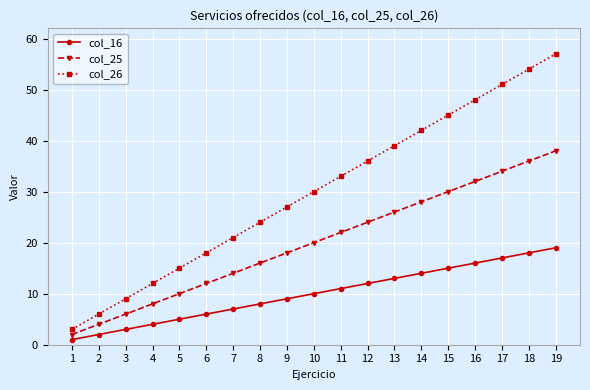

Which series changed the most between 4 and 16?

col_26